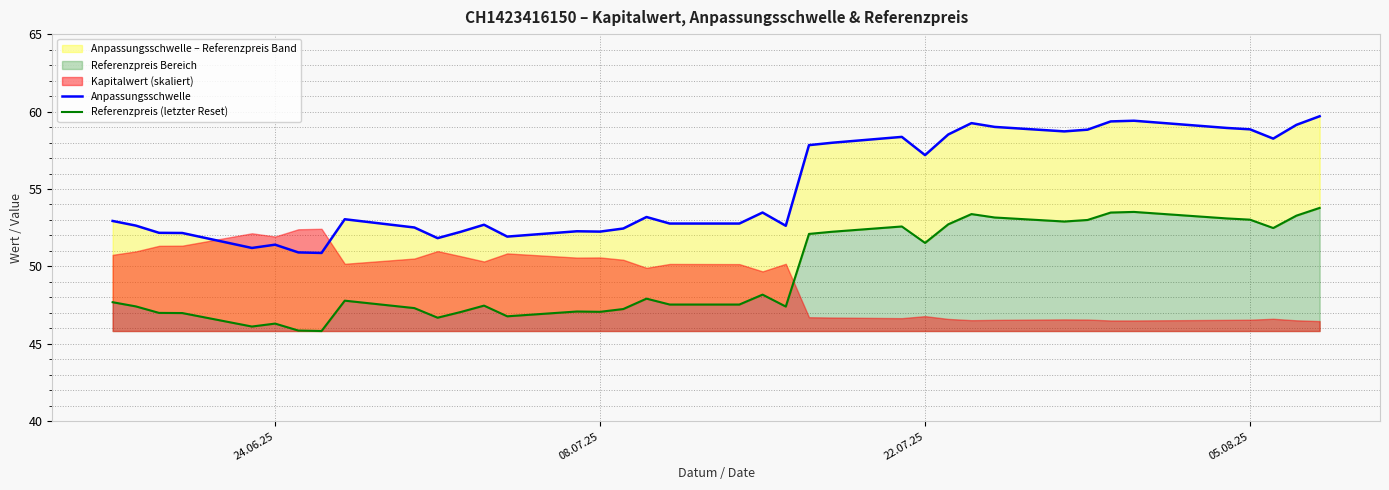

True or false: Referenzpreis (letzter Reset) and Anpassungsschwelle intersect in this chart.

False